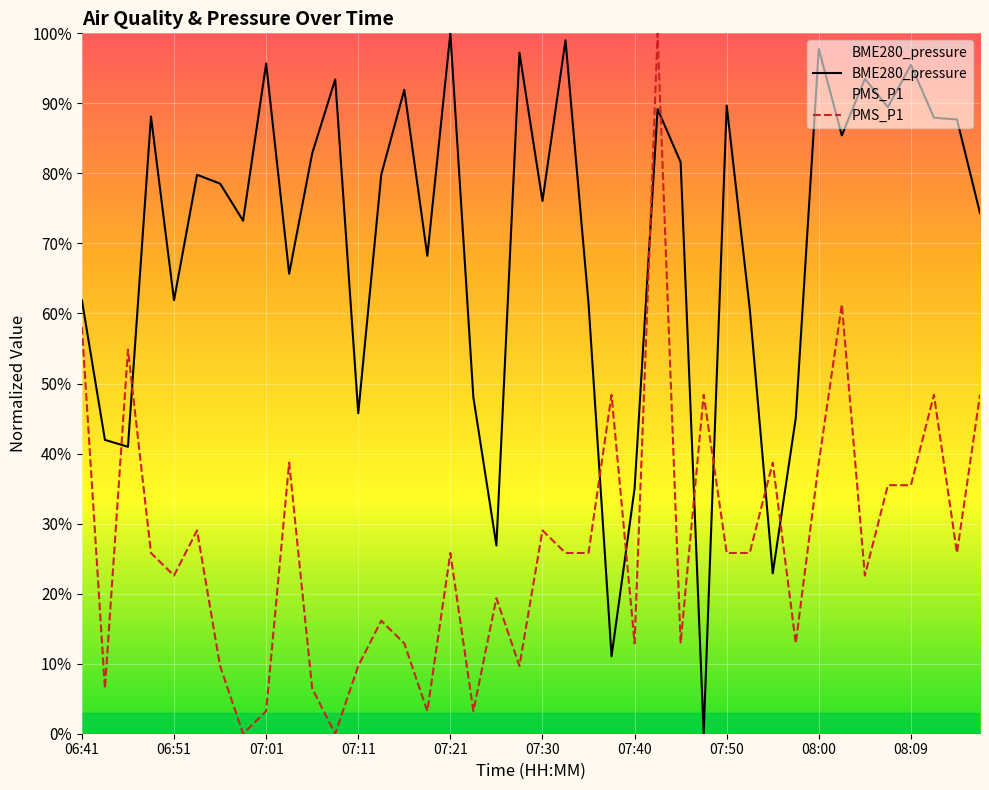

Is it true that PMS_P1 equals 12.9 at 26?

True